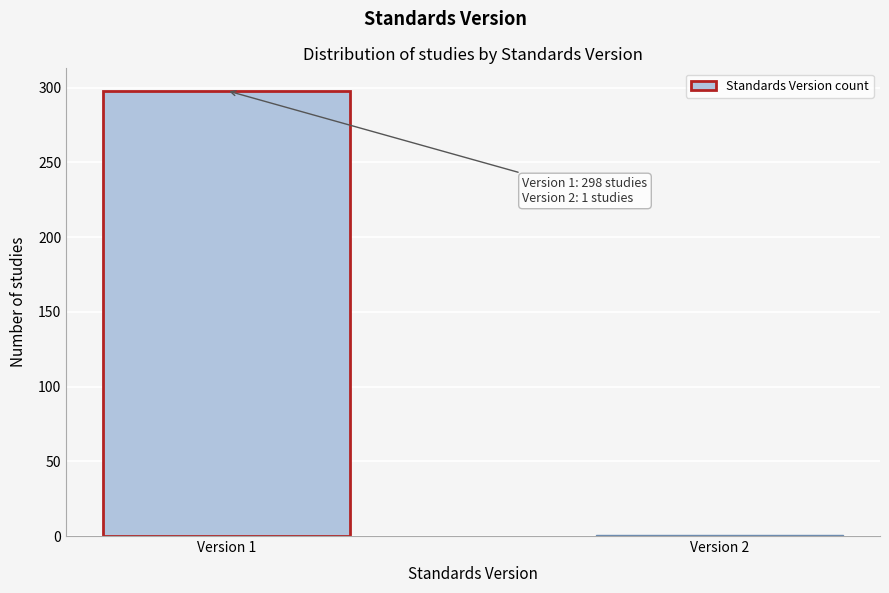

Reading left to right, extract all data points from this chart.

Version 1=298	Version 2=1